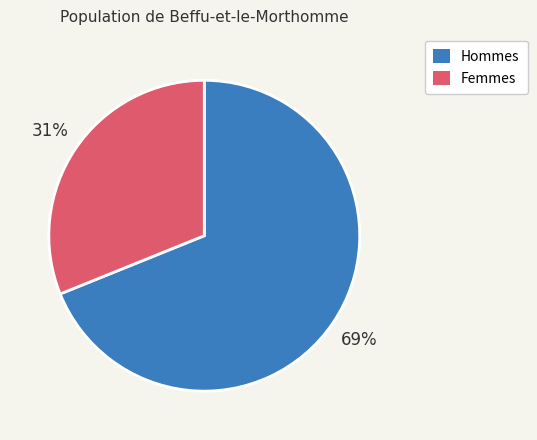

What percentage is the Femmes slice, to the nearest percent?

31%